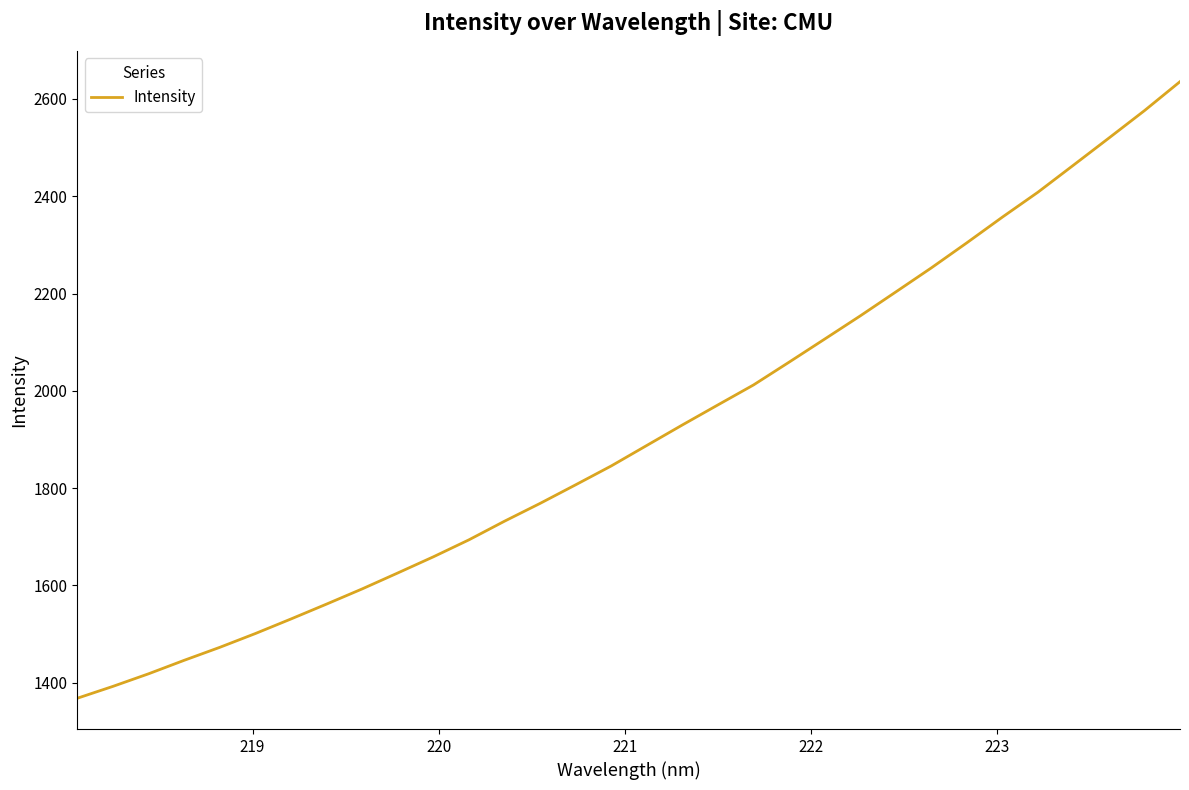

What is the difference between the maximum and minimum values?

1267.2